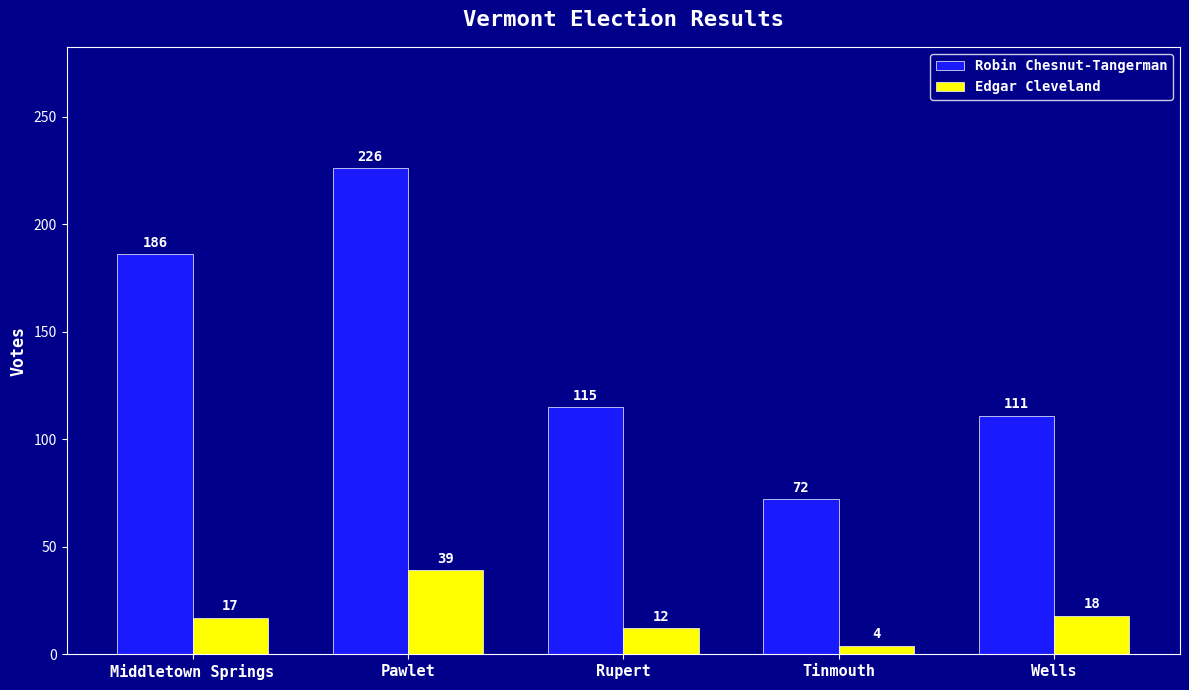

The Edgar Cleveland series shows 17 at Middletown Springs. True or false?

True